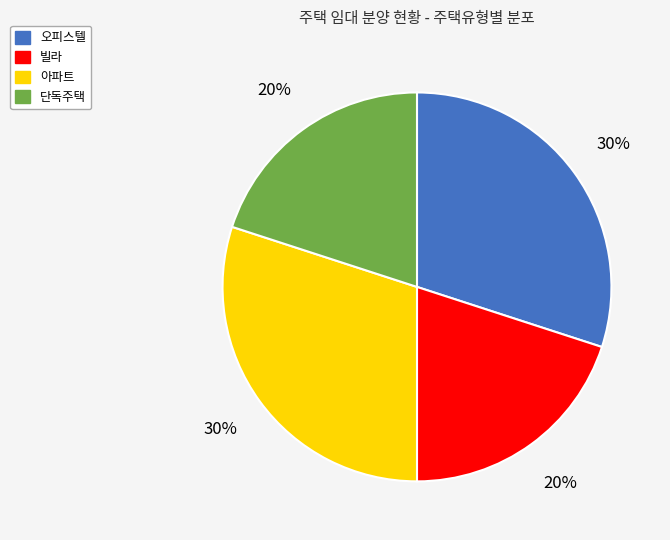

Is there a majority slice in this chart?

No